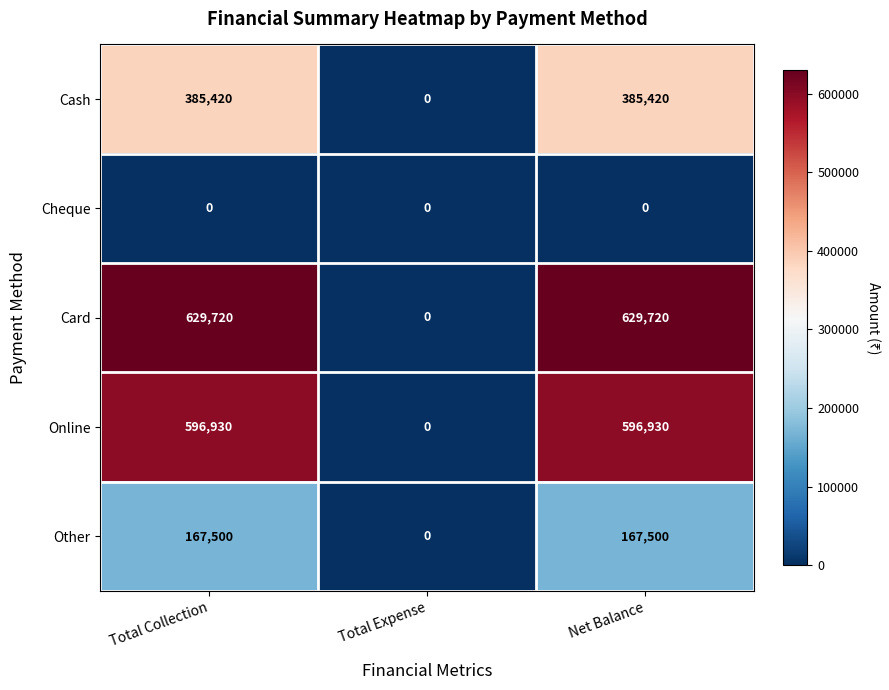

Rank the series at Net Balance from lowest to highest value.

Cheque, Other, Cash, Online, Card